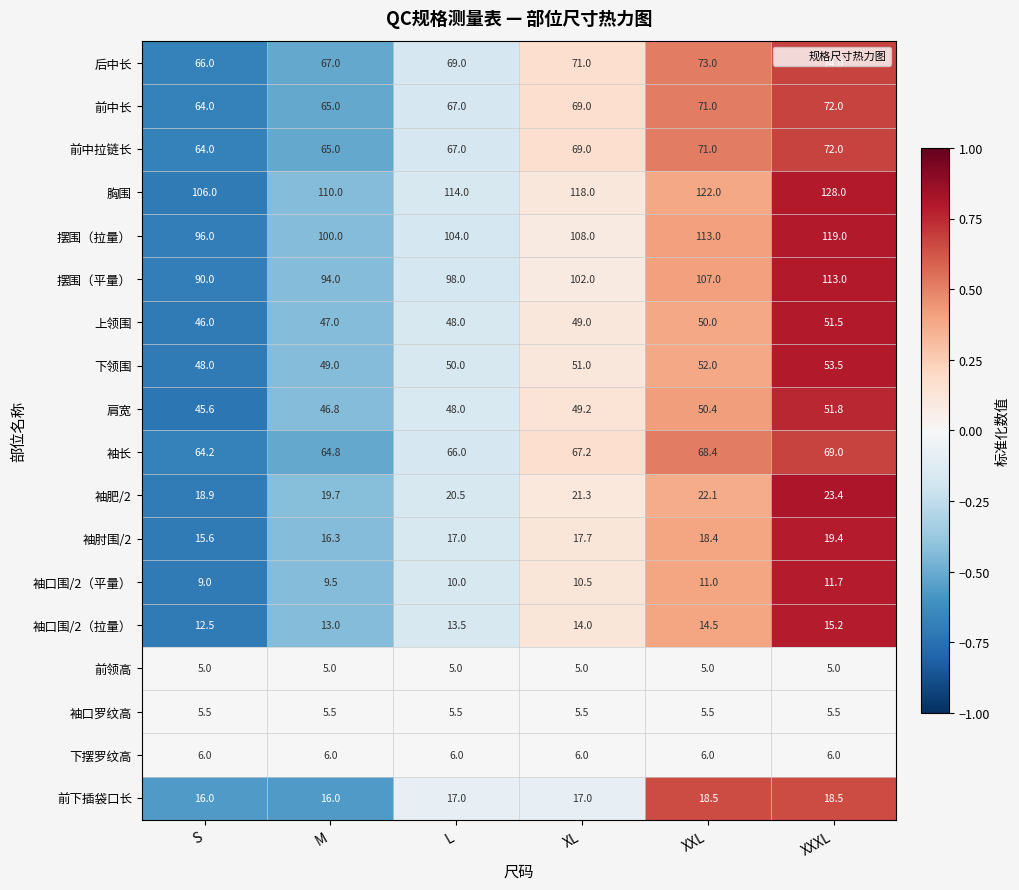

At which label is 前中拉链长 closest to 68?

L